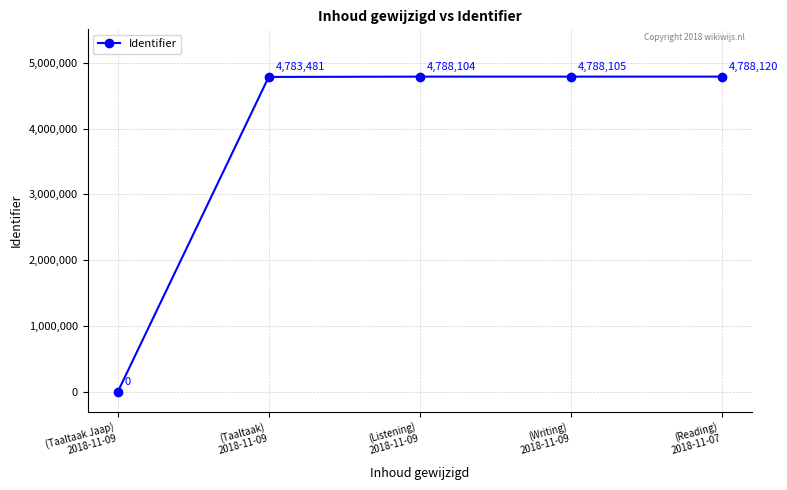

True or false: the data shows 4783481 at (Taaltaak)
2018-11-09.

True